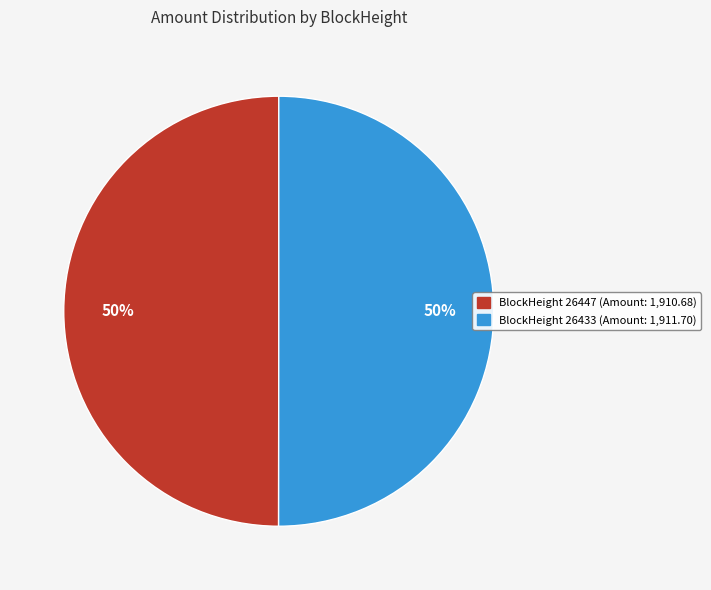

Combined, do BlockHeight 26433 (Amount: 1,911.70) and BlockHeight 26447 (Amount: 1,910.68) account for over 50%?

Yes